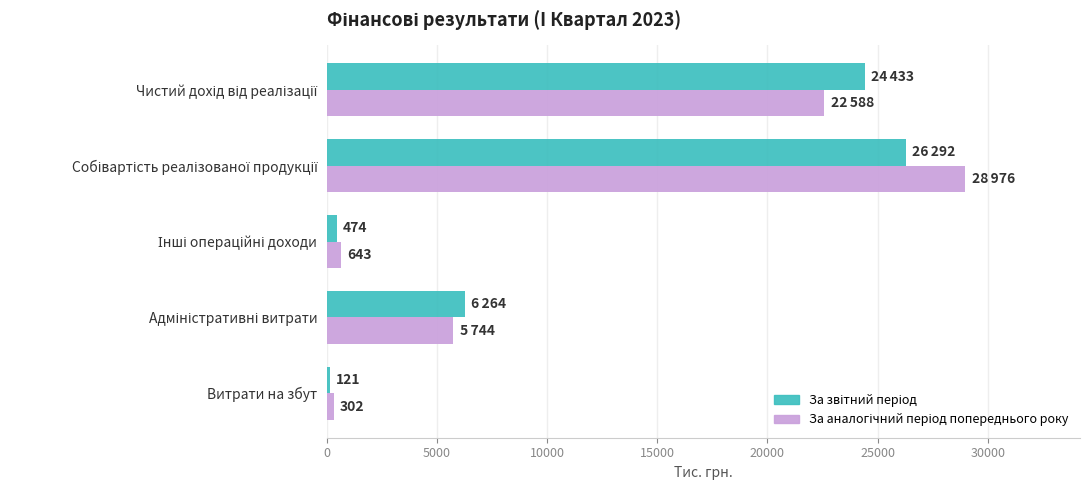

What is the maximum value shown in the chart?

28976